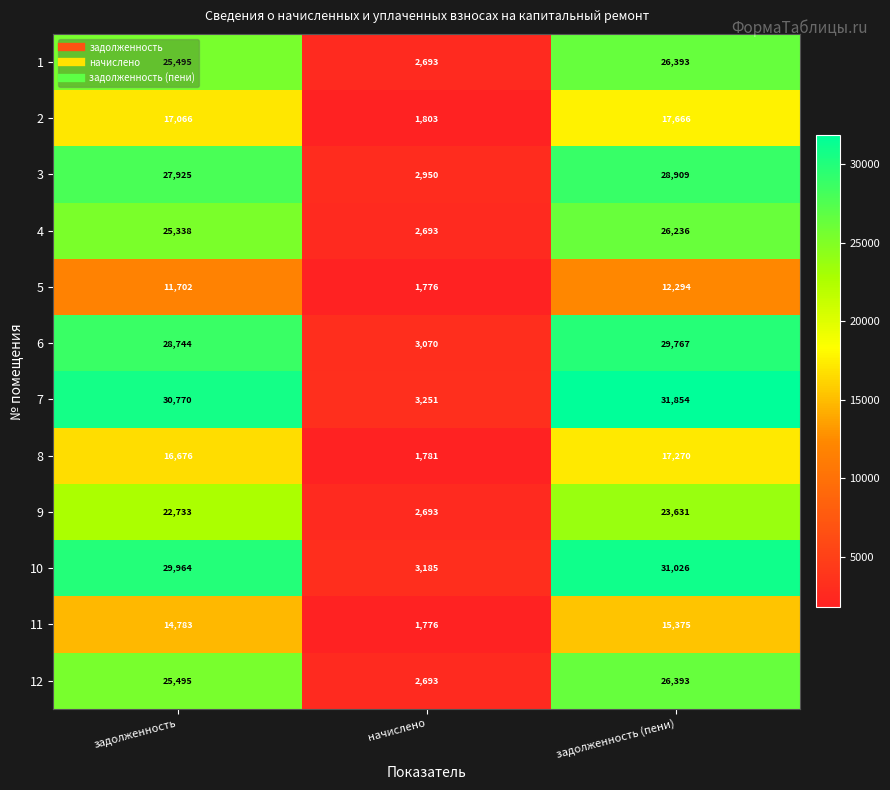

What is the sum of the 1 values at задолженность (пени) and задолженность?

51888